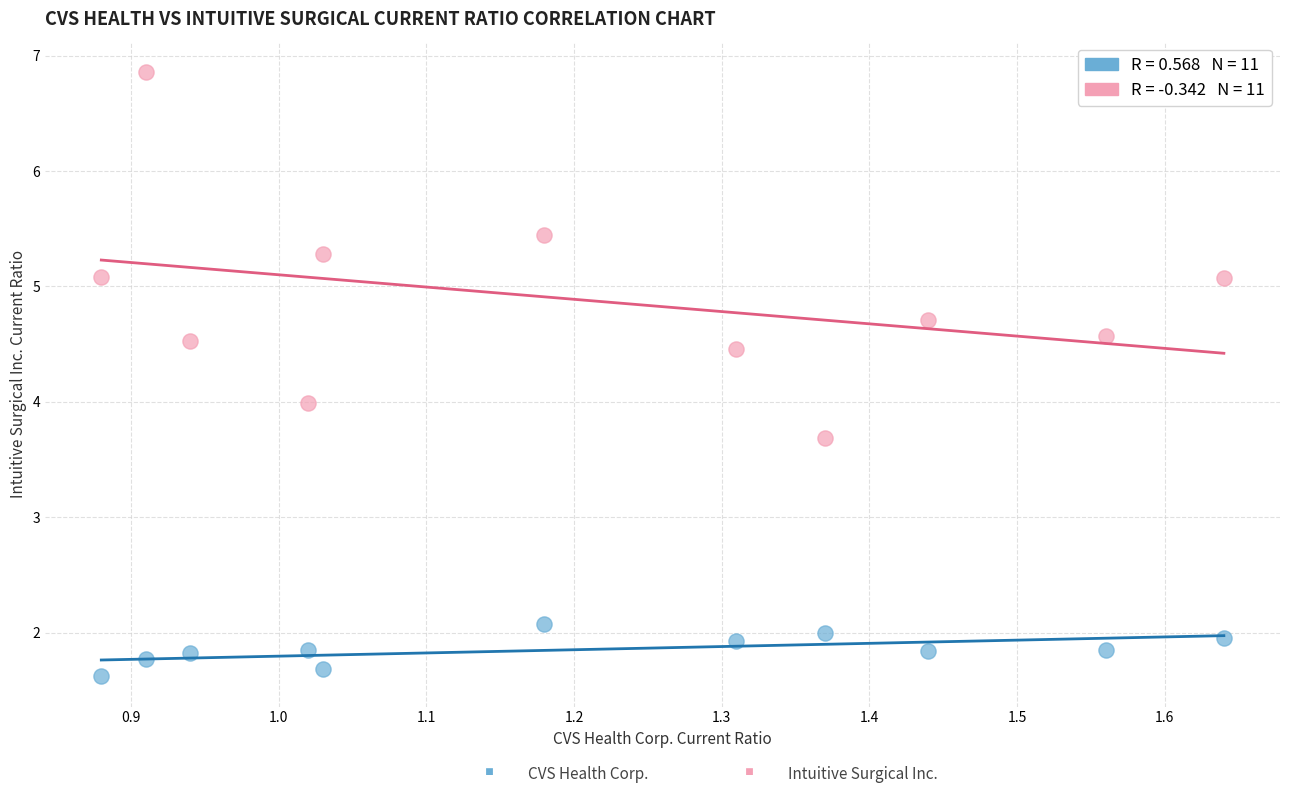

Across all data points, what is the range of X values (max minus min)?

0.8